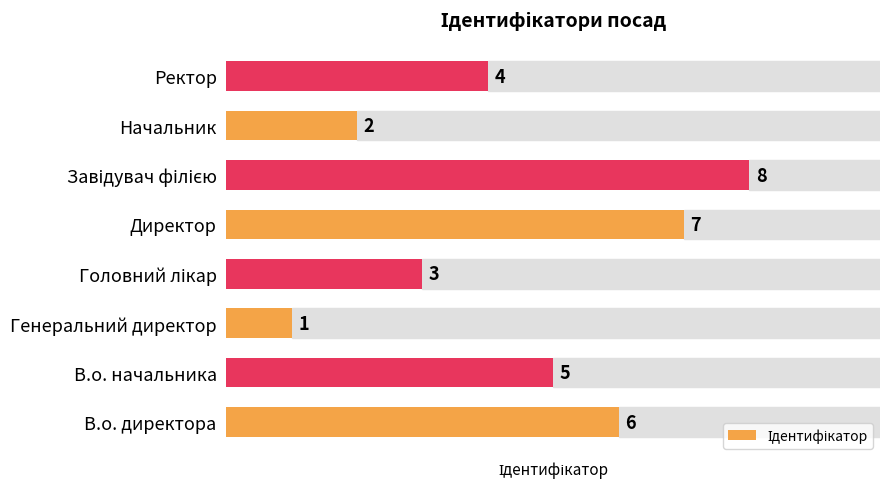

What is the greatest value displayed?

8